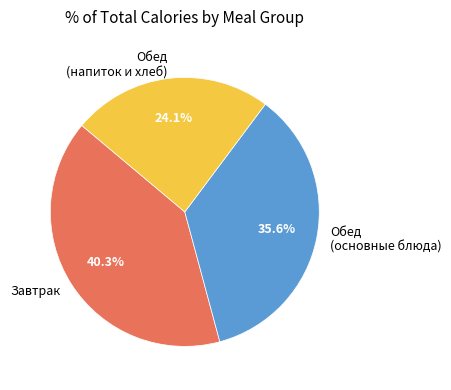

Does any single category account for the majority?

No